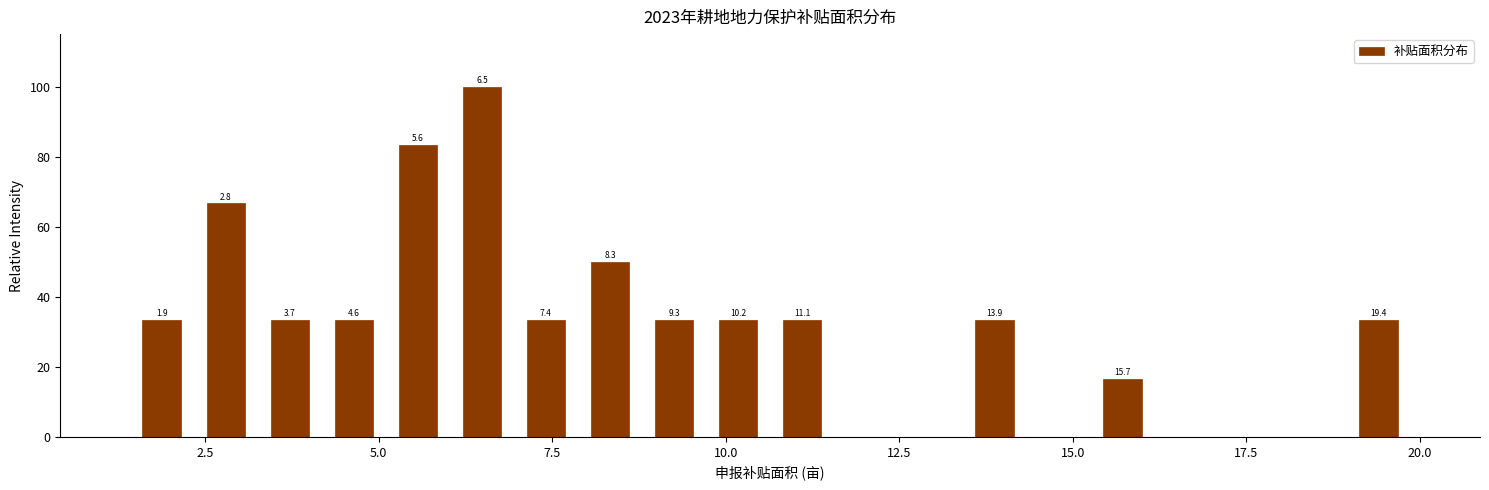

Around what value on the x-axis is the tallest bar? Give the approximate position of its centre, as read against the axis.

6.5